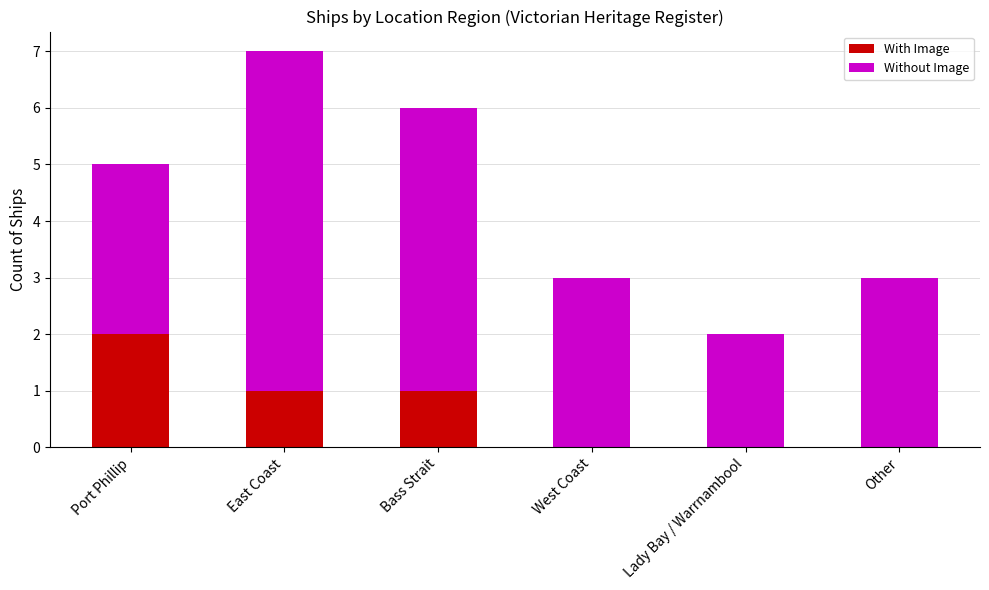

Reading left to right, list the values for the With Image series.

Port Phillip=2	East Coast=1	Bass Strait=1	West Coast=0	Lady Bay / Warrnambool=0	Other=0